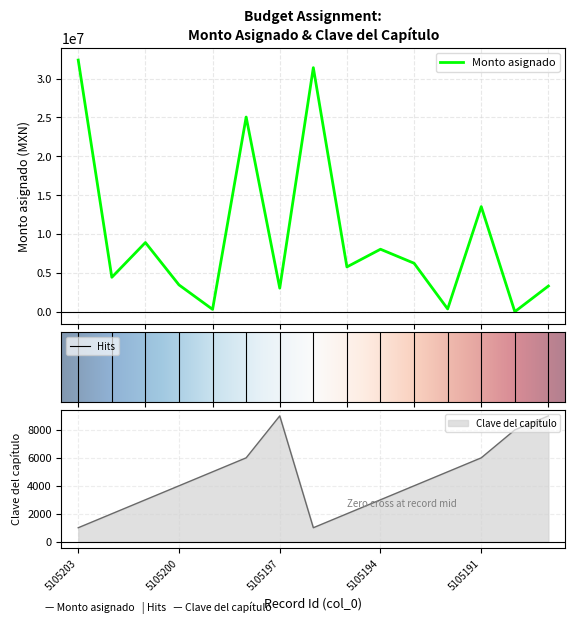

What is the difference between the maximum and second lowest values in the Monto asignado series?

32072739.8